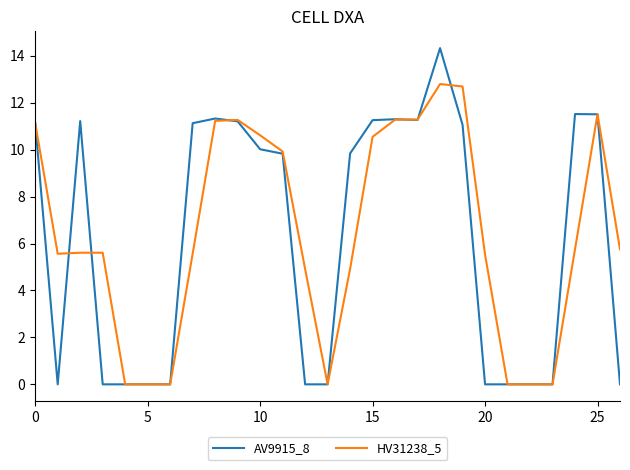

Which series has the largest range (max minus min)?

AV9915_8